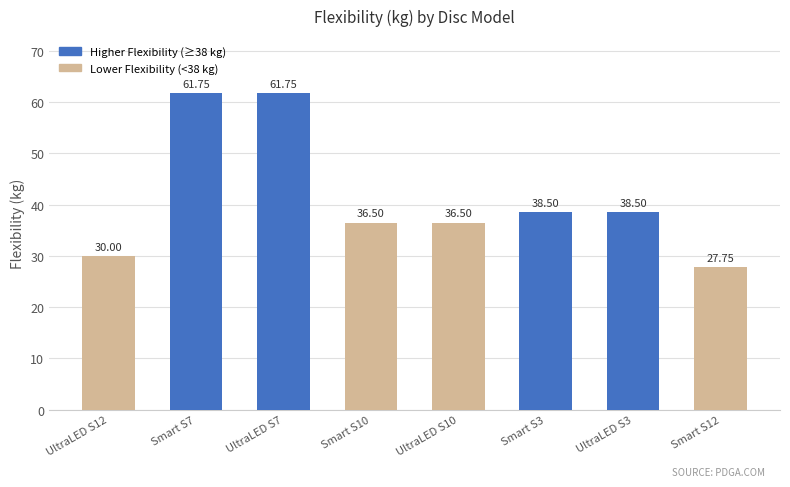

How many data points are above 38?

4